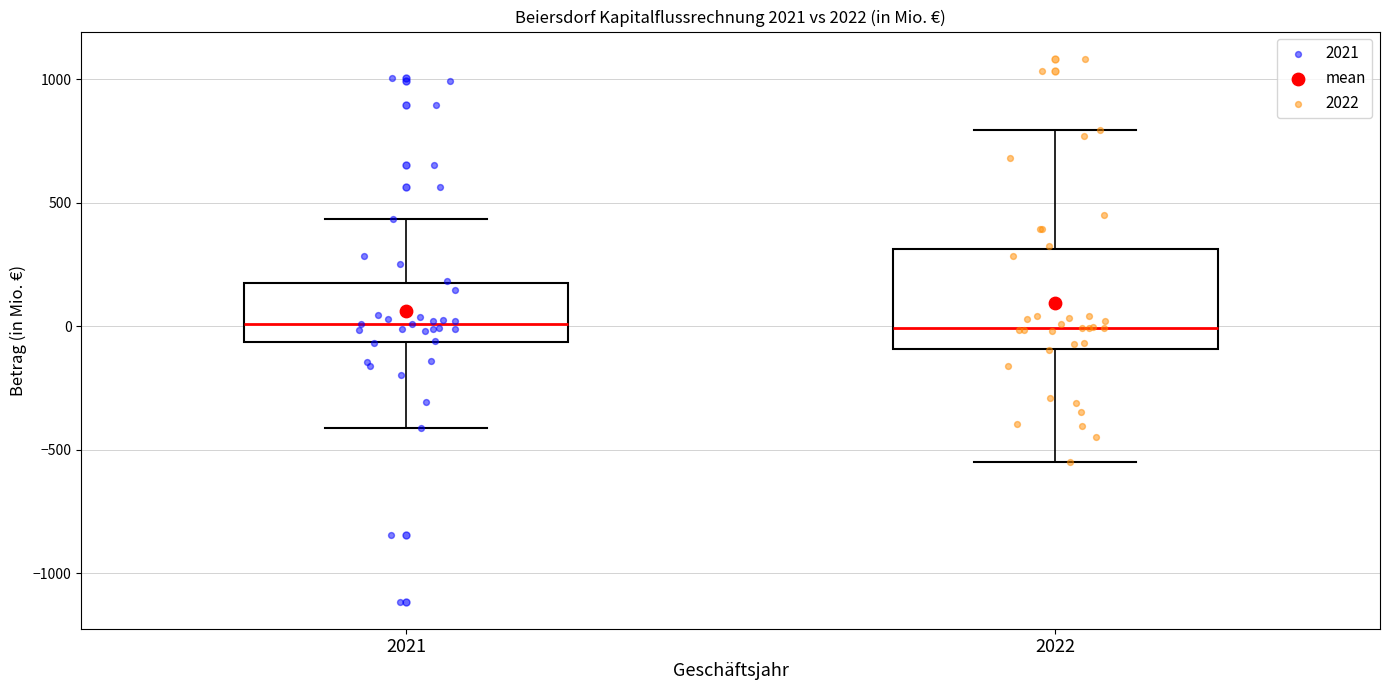

Reading left to right, read every box against the y-axis: the position of its median line, the range the box covers, and the ends of its whiskers. The values are not printed on the chart, so give them approximately, as read against the axis.

2021: median 0, box -50 to 200, whiskers -400 to 450
2022: median 0, box -100 to 300, whiskers -550 to 800